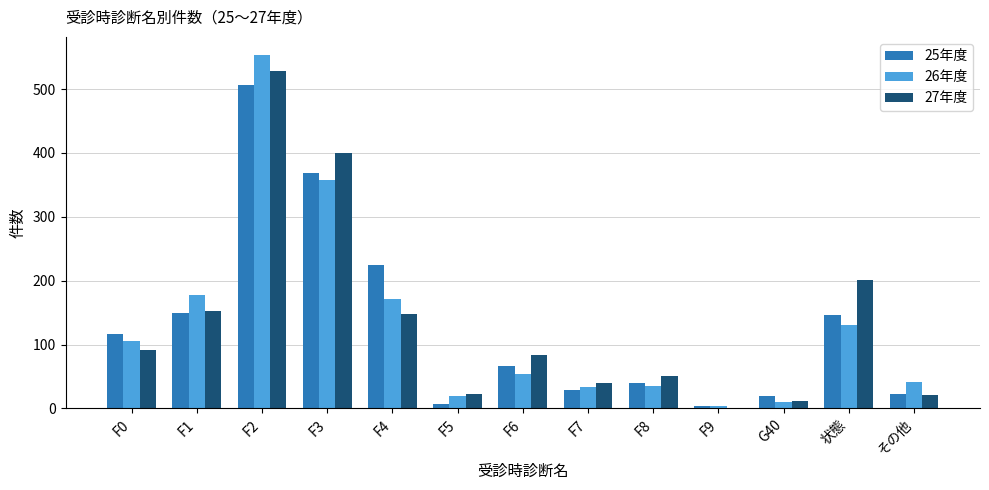

Which label corresponds to the largest value in the chart?

F2